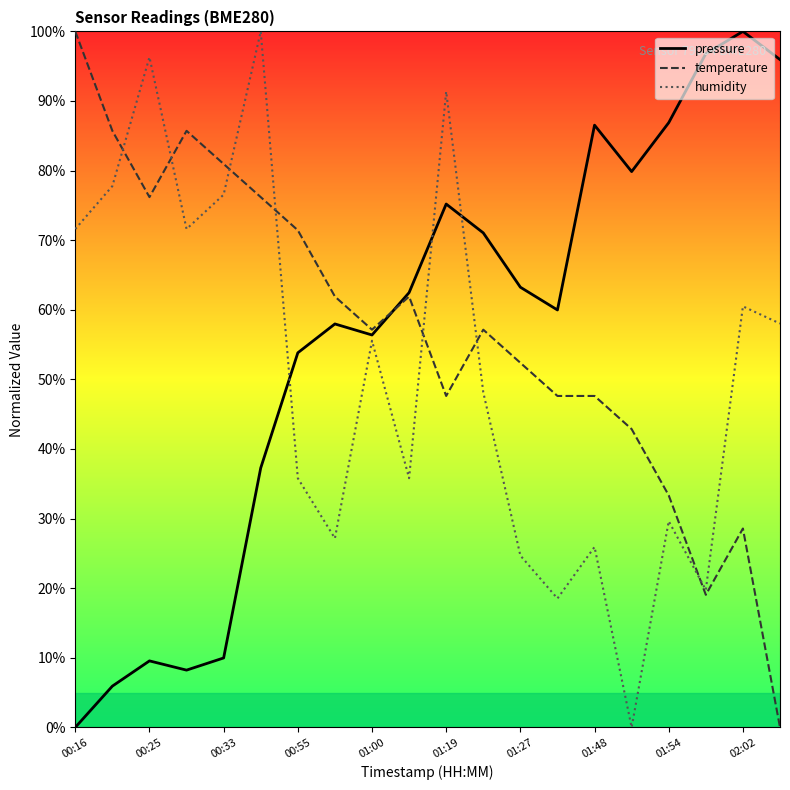

What is the highest value of the pressure series?

100.0